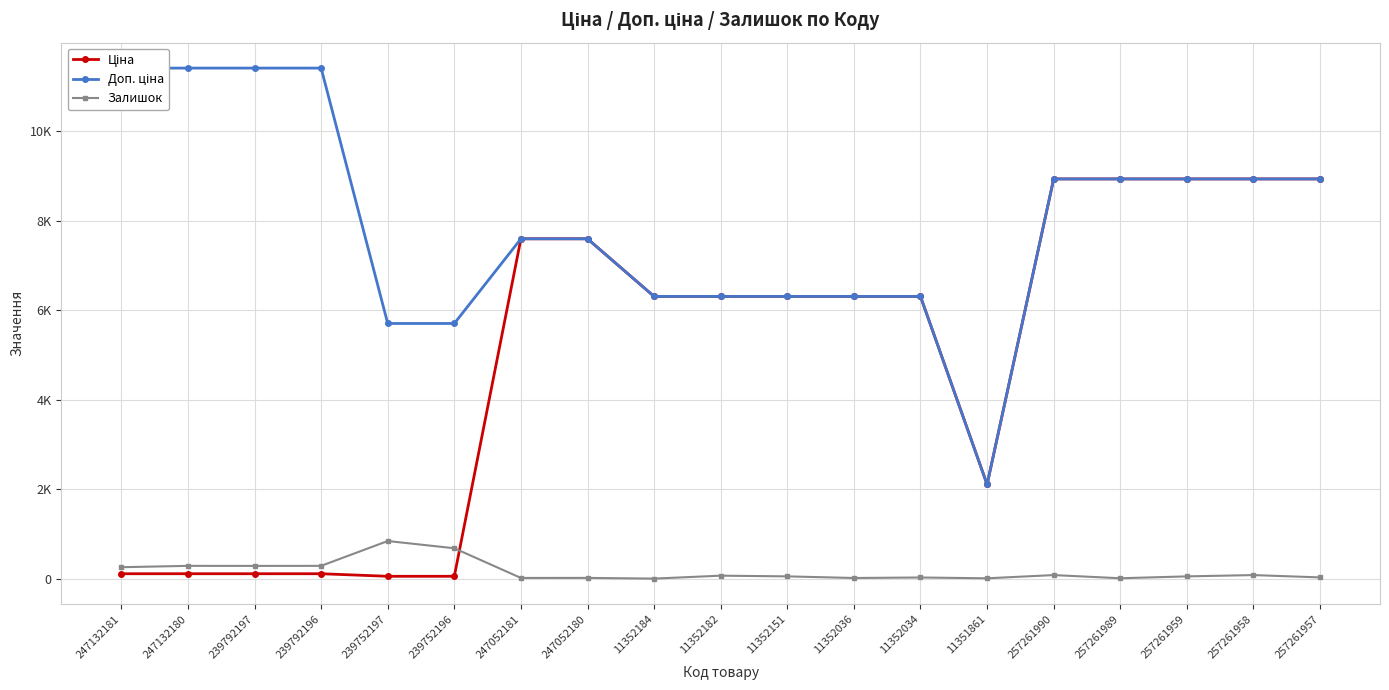

How many data points in Залишок are less than 55?

8